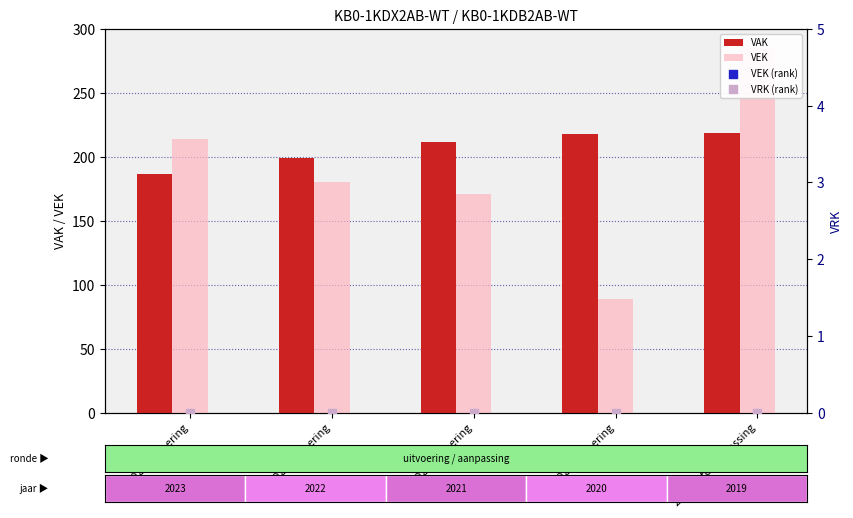

What is the total value across all series at 2019 1ste aanpassing?

787